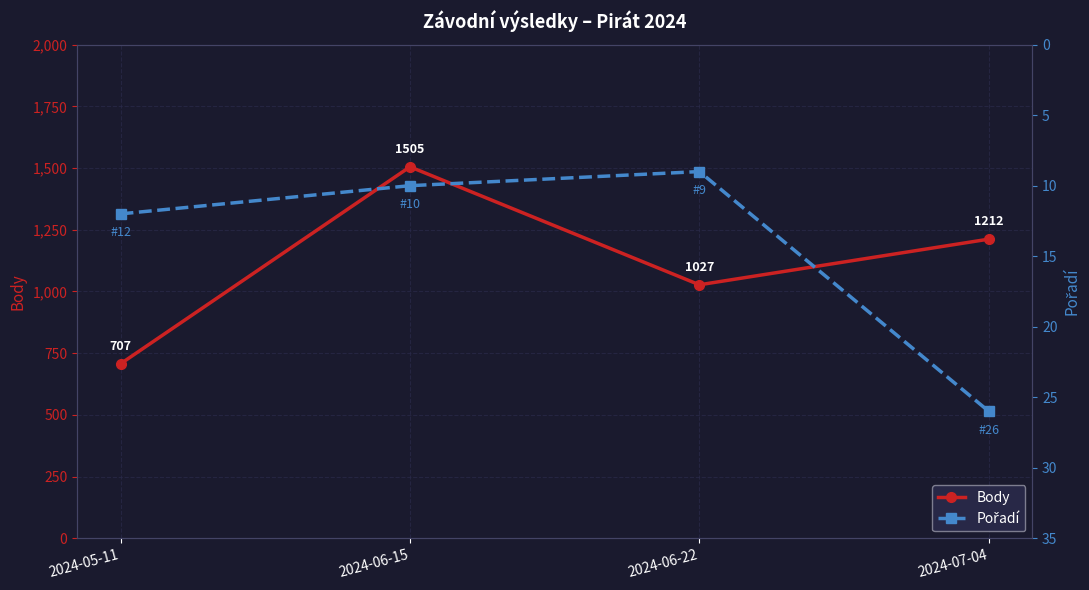

What is the approximate value of Body at 2024-05-11, to the nearest 50?

700